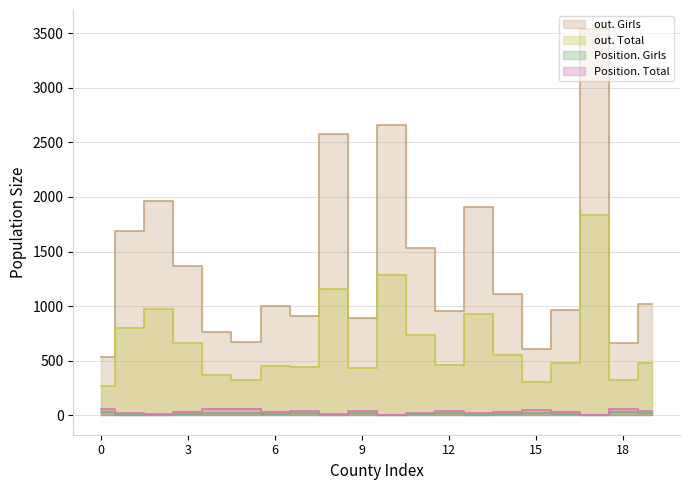

Rank the series by their maximum value, from lowest to highest.

Position. Girls, Position. Total, out. Total, out. Girls